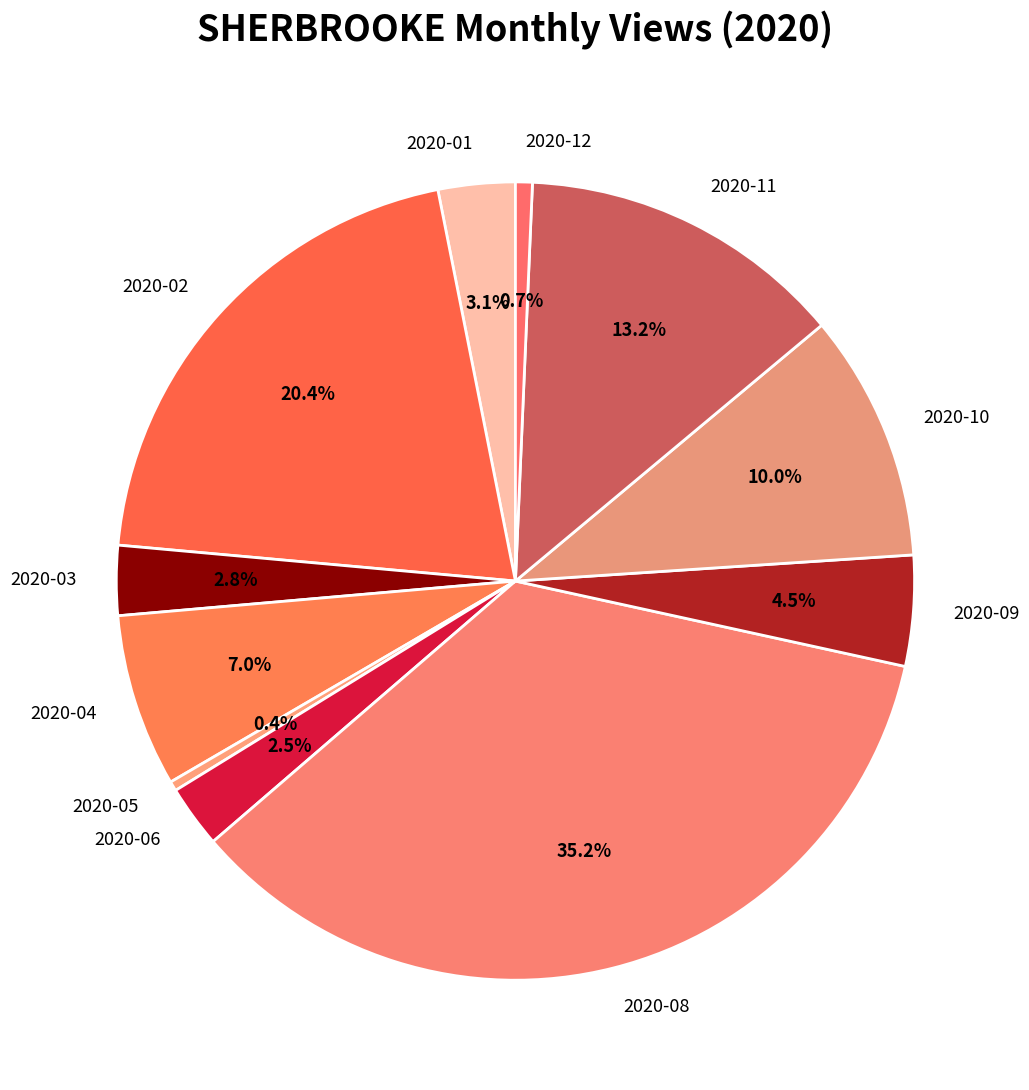

Between 2020-04 and 2020-08, which is larger?

2020-08